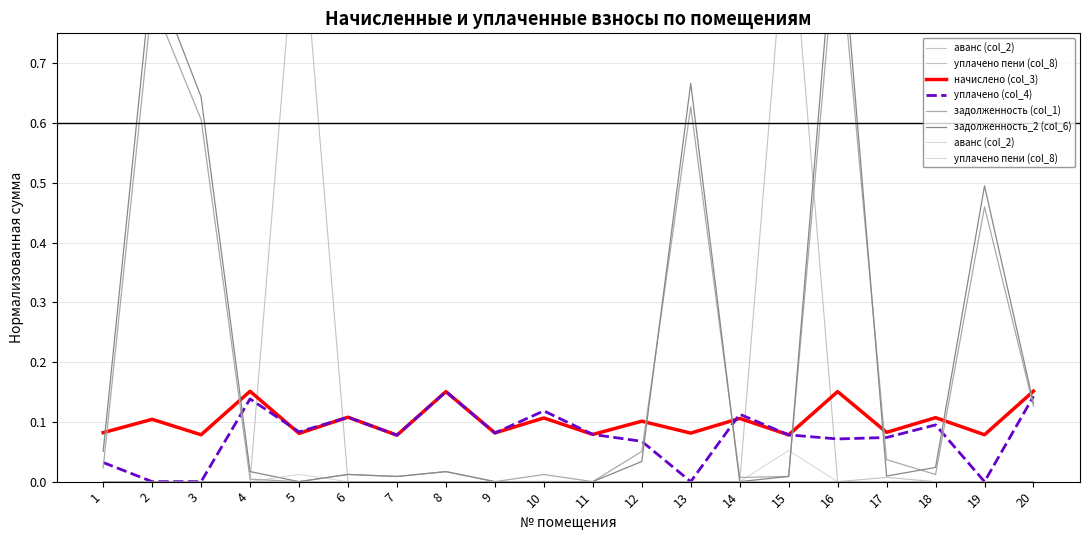

How many times do аванс (col_2) and задолженность (col_1) cross each other?

2